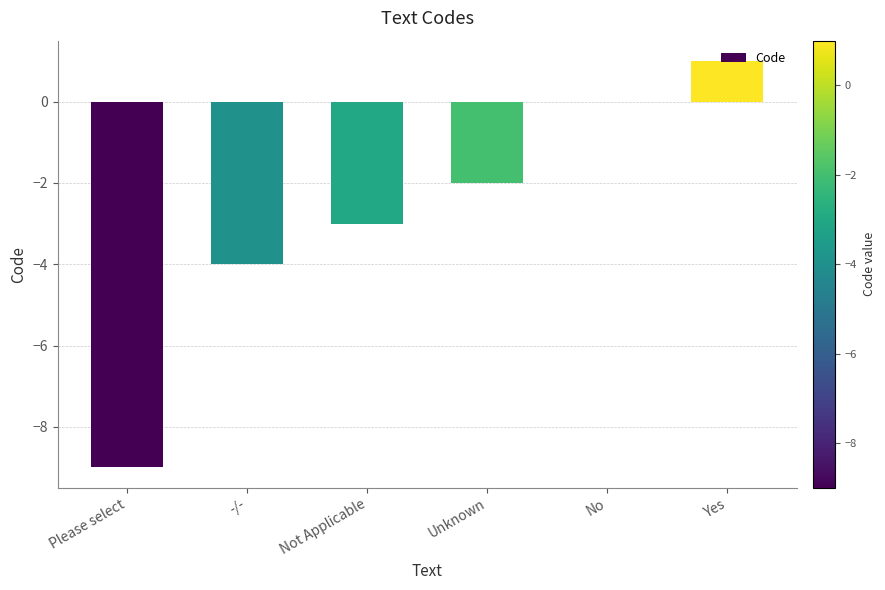

What is the sum of all values?

-17